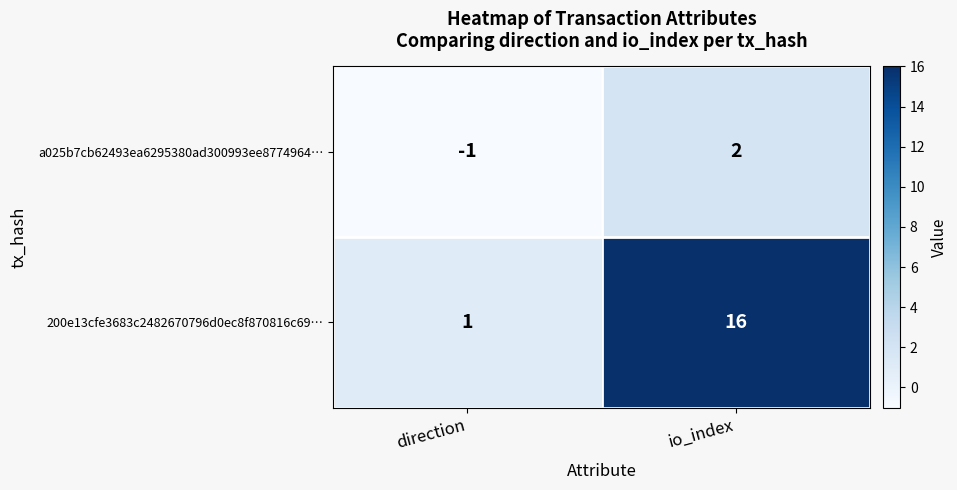

At which category does the chart reach its peak across all series?

io_index